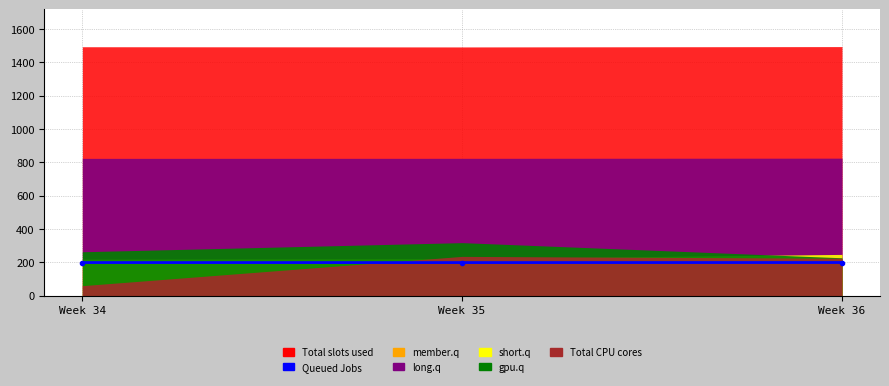

The value at Week 34 is 198.2. True or false?

True